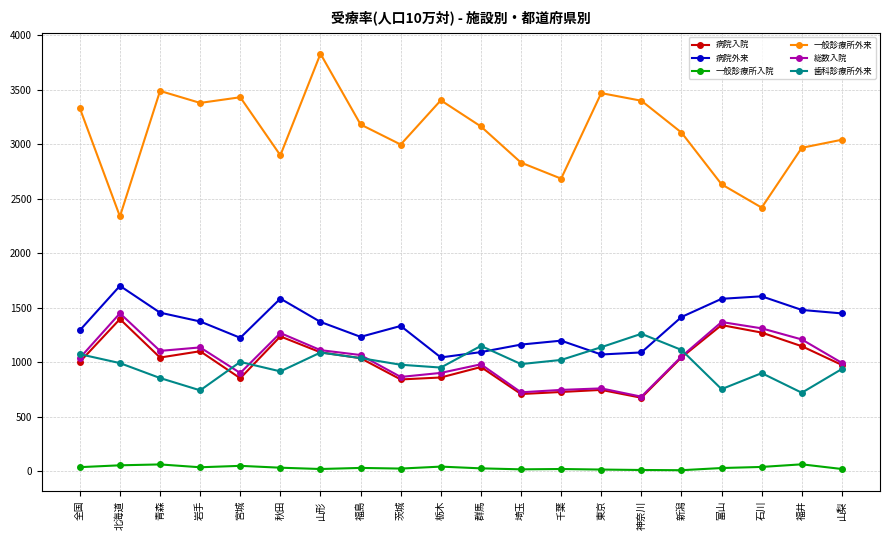

True or false: 一般診療所入院 and 病院入院 cross at least once.

False